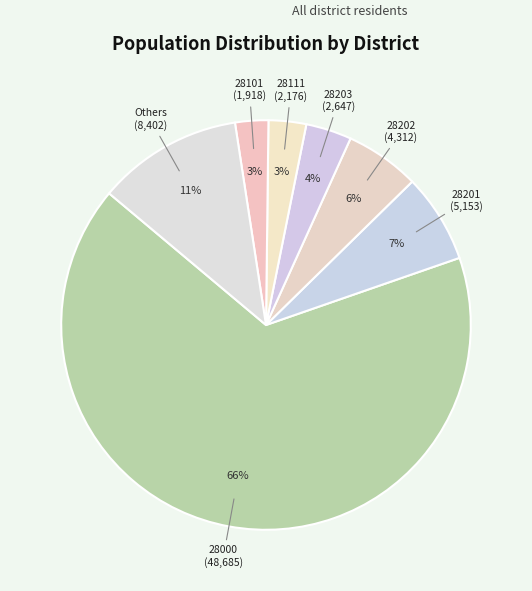

What percentage is the 28201 slice, to the nearest percent?

7%